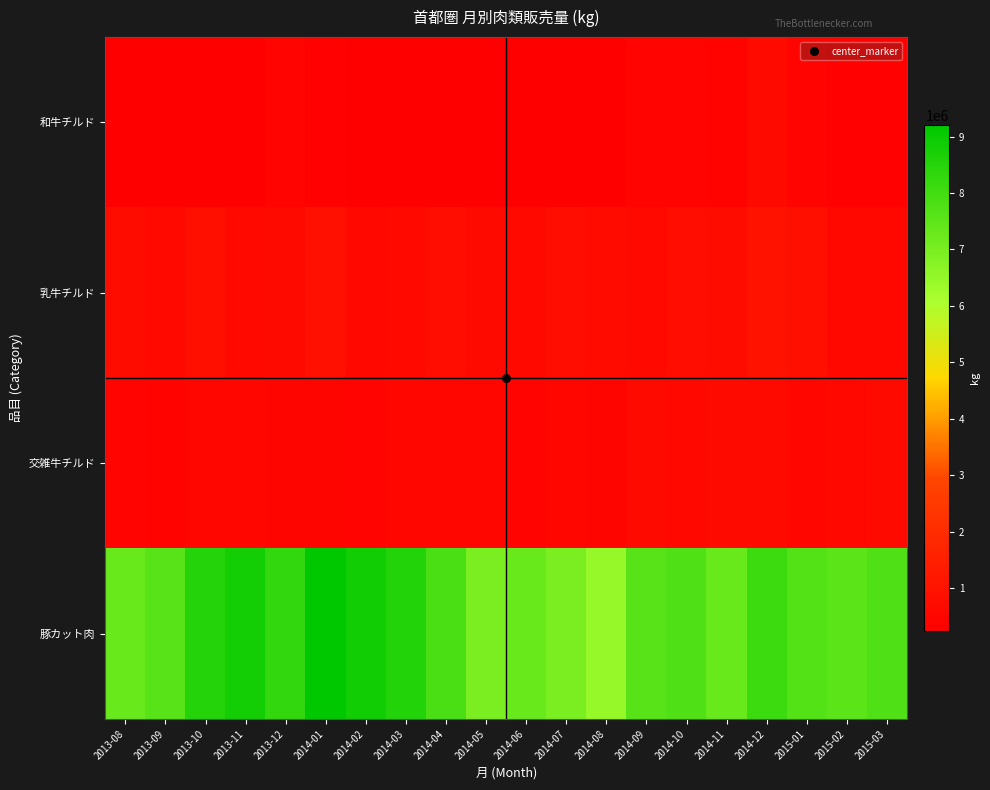

Reading left to right, what are all the values shown in this chart?

和牛チルド: 2013-08=255831.9	2013-09=233838.3	2013-10=260580.5	2013-11=268825.3	2013-12=418741.1	2014-01=359988.7	2014-02=249456.4	2014-03=272905.1	2014-04=272719.9	2014-05=273065.3	2014-06=281101.3	2014-07=283115.5	2014-08=290597.8	2014-09=429409.0	2014-10=434264.0	2014-11=387161.0	2014-12=667796.0	2015-01=418866.0	2015-02=324546.0	2015-03=368727.0
乳牛チルド: 2013-08=731132.0	2013-09=622921.3	2013-10=857038.6	2013-11=605017.1	2013-12=674942.9	2014-01=876115.1	2014-02=555617.7	2014-03=585813.4	2014-04=761766.7	2014-05=670140.7	2014-06=628426.1	2014-07=791826.5	2014-08=691434.1	2014-09=608375.0	2014-10=818470.0	2014-11=728462.0	2014-12=942506.0	2015-01=841323.9	2015-02=574291.0	2015-03=552810.0
交雑牛チルド: 2013-08=412350.1	2013-09=393528.4	2013-10=500731.6	2013-11=526188.5	2013-12=467967.9	2014-01=464613.0	2014-02=412963.0	2014-03=486377.6	2014-04=532430.1	2014-05=486720.6	2014-06=443736.3	2014-07=544846.7	2014-08=459364.5	2014-09=688830.0	2014-10=557113.0	2014-11=670716.0	2014-12=678741.0	2015-01=494617.1	2015-02=560782.0	2015-03=659362.0
豚カット肉: 2013-08=7303217.8	2013-09=7598745.3	2013-10=8520991.7	2013-11=8834678.1	2013-12=8281323.8	2014-01=9206956.4	2014-02=8866929.2	2014-03=8563657.7	2014-04=7857097.7	2014-05=6982011.3	2014-06=7312401.1	2014-07=6988177.6	2014-08=6442445.0	2014-09=7611404.0	2014-10=7737935.0	2014-11=7282983.0	2014-12=8095923.0	2015-01=7668969.9	2015-02=7544222.0	2015-03=7757795.0